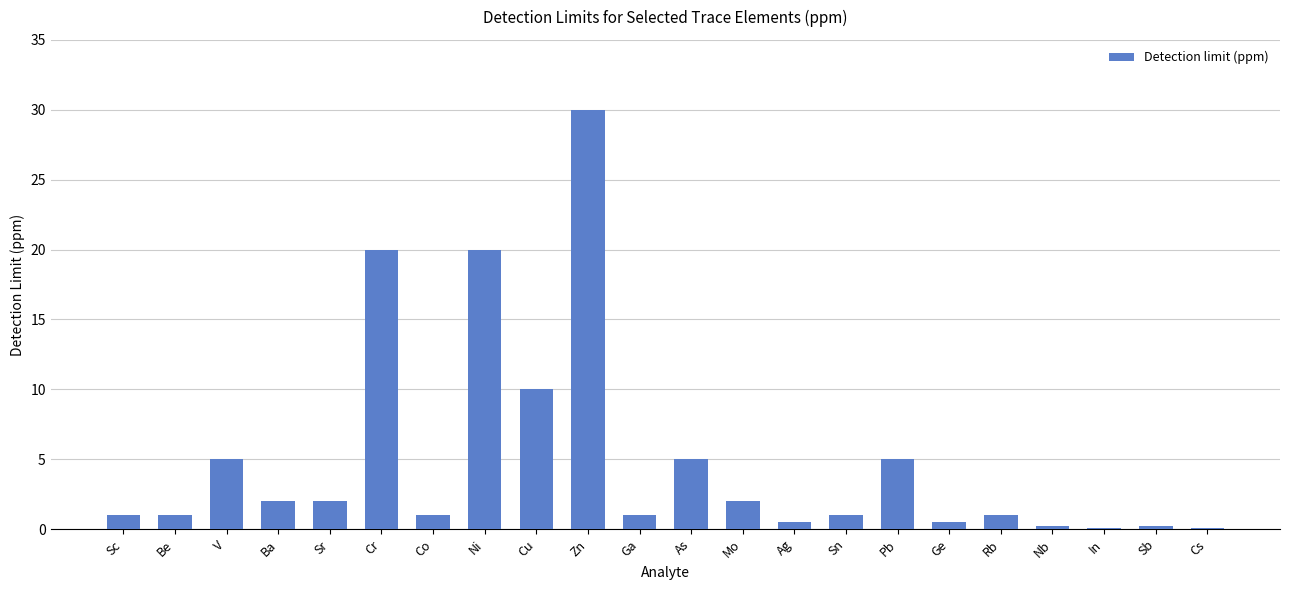

The value at Cu is 17.2. True or false?

False